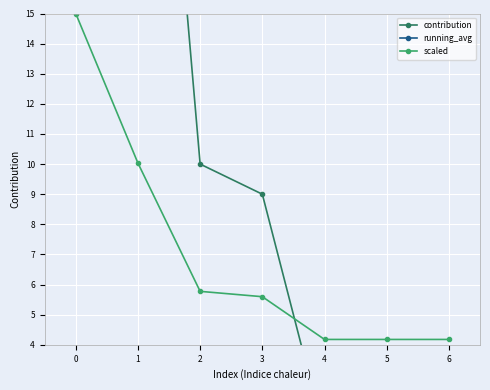

Is this an area chart (filled region under the line)?

No